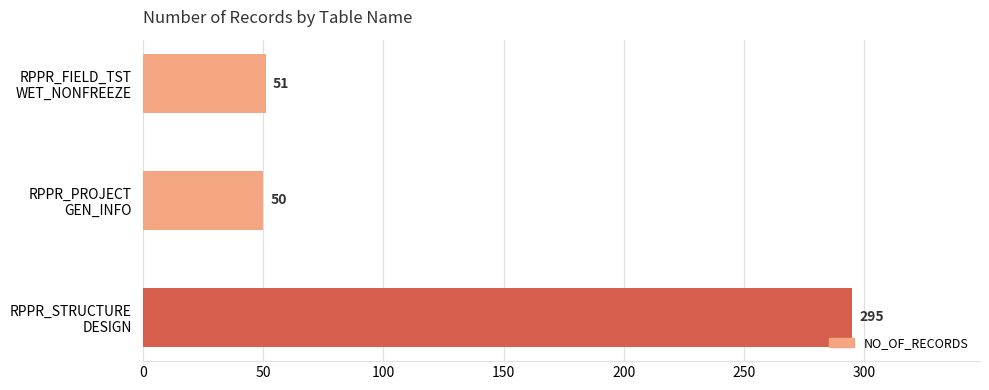

What is the smallest value displayed?

50